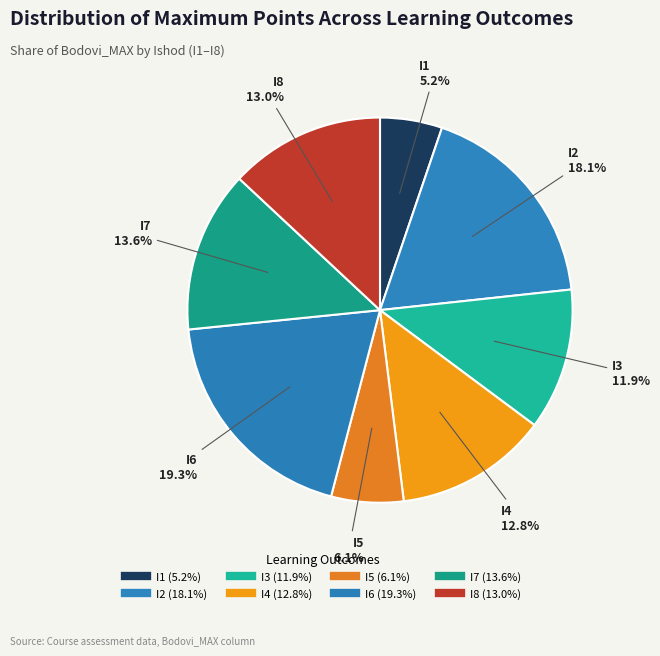

What is the total percentage of I4 and I3?

24.7%